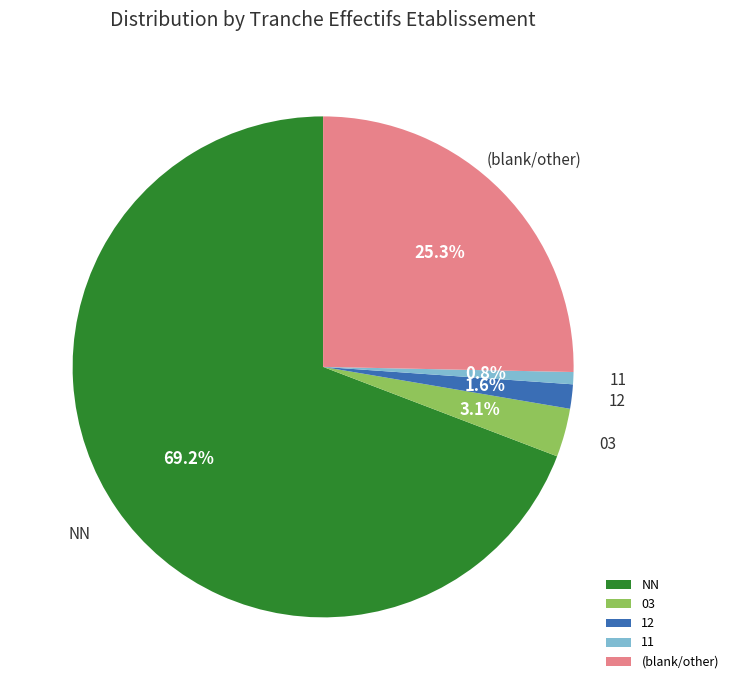

To the nearest percent, what is the average slice percentage?

20%